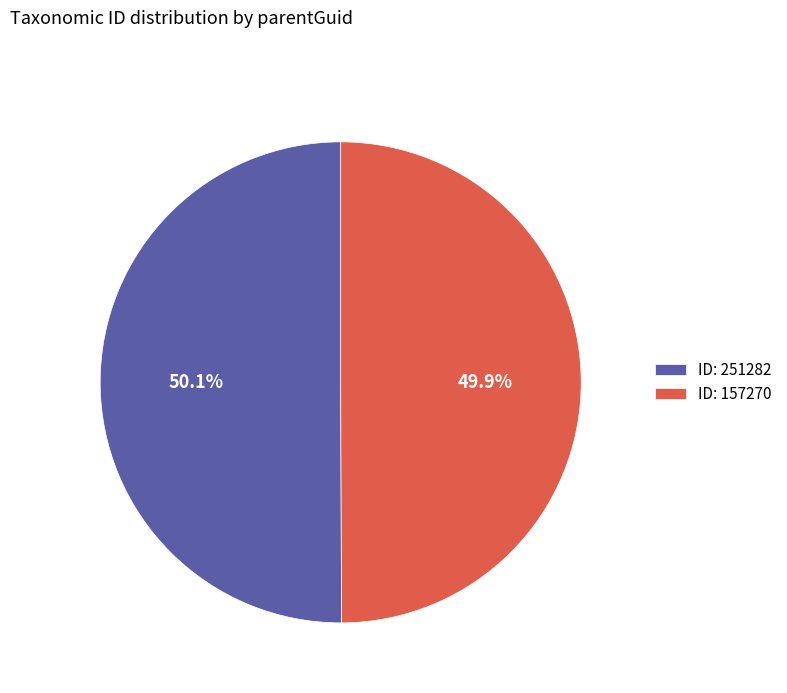

Is the sum of ID: 157270 and ID: 251282 greater than half?

Yes